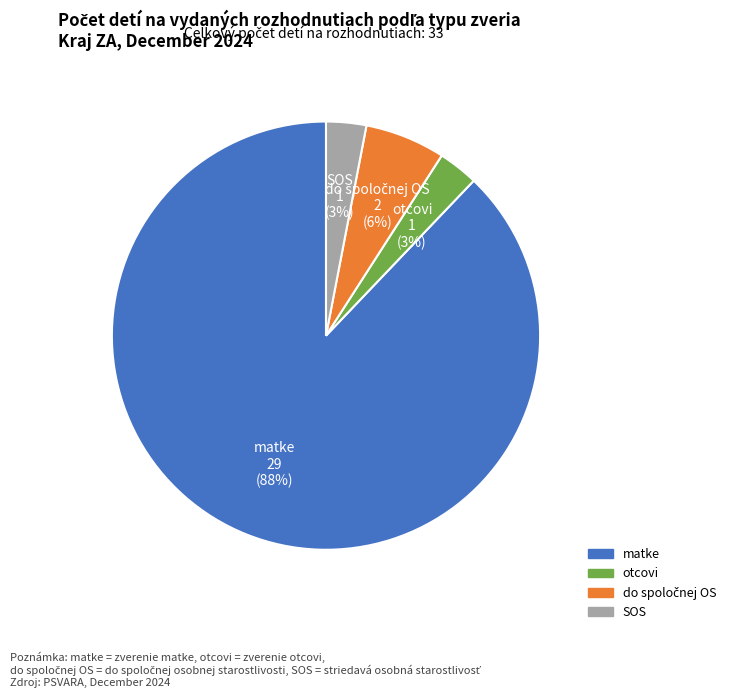

Do otcovi and SOS together represent more than half of the pie?

No